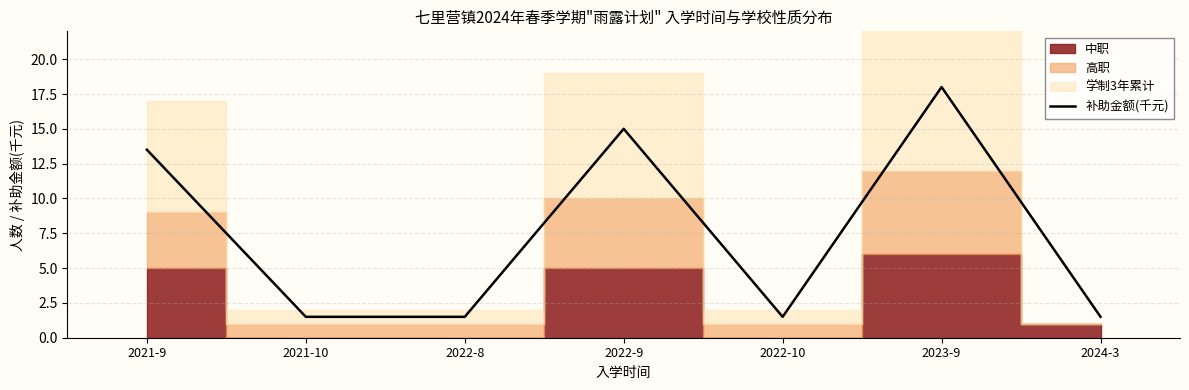

What is the label of the 4th point from the right?

2022-9